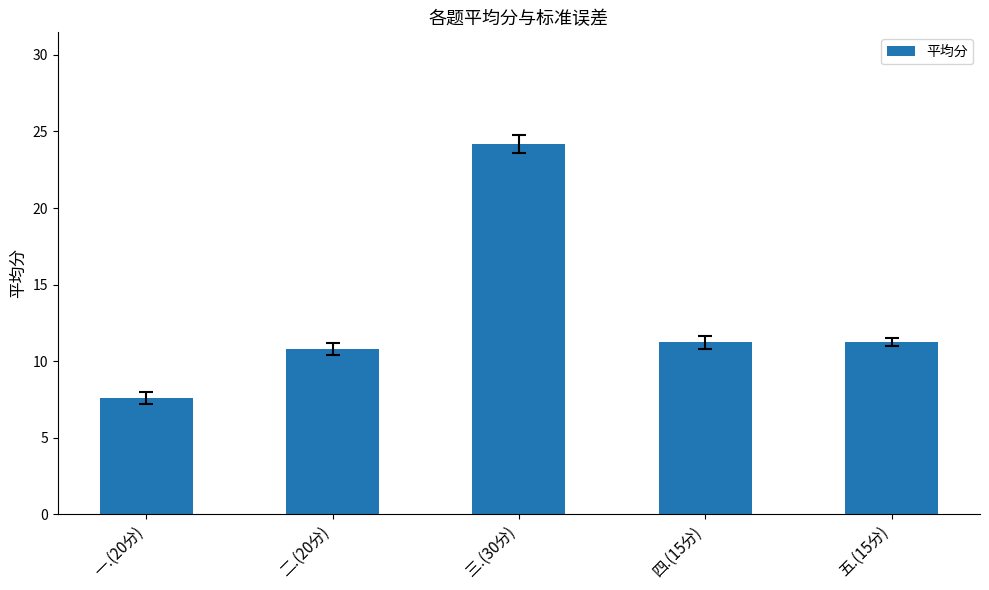

True or false: the data shows 3.9 at 一.(20分).

False